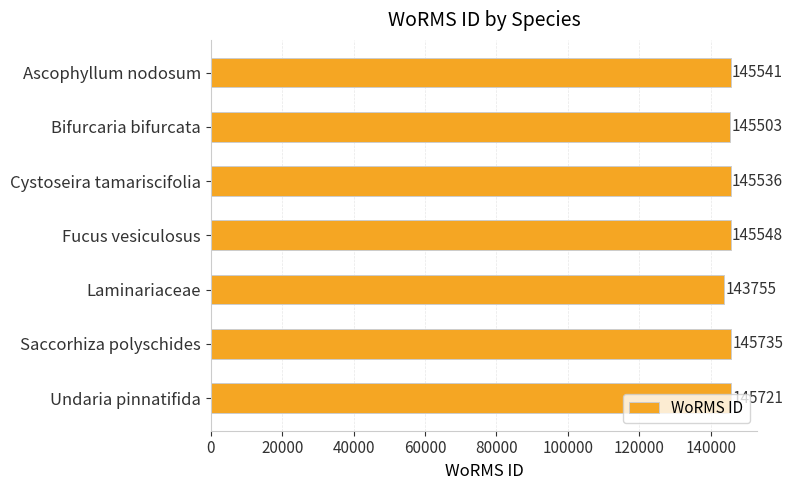

The value at Saccorhiza polyschides is 145735. True or false?

True